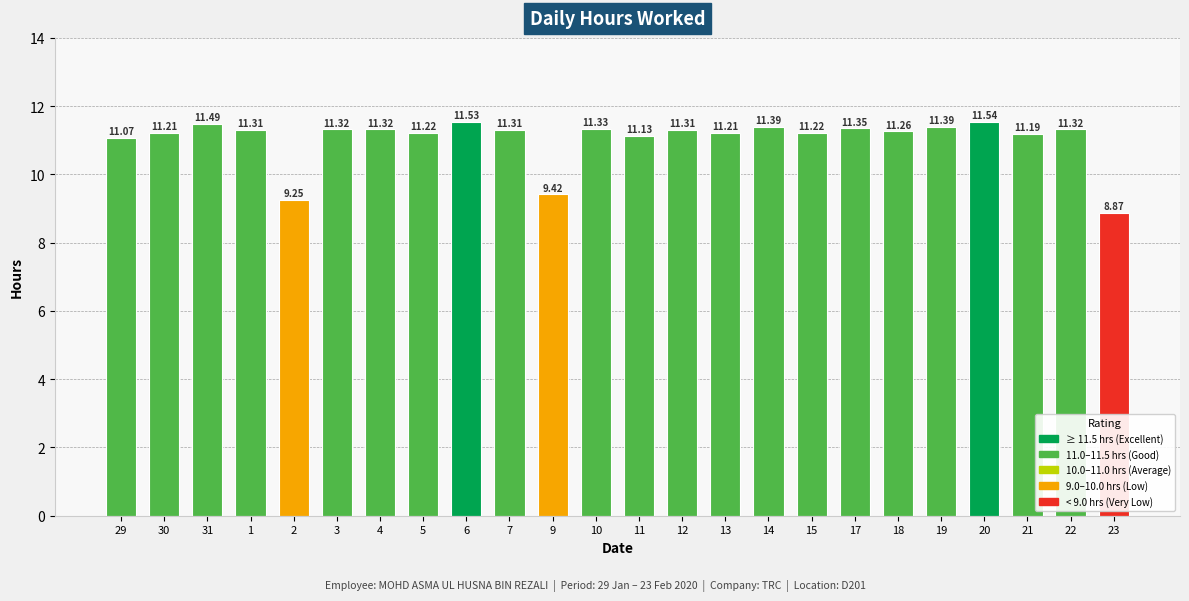

Which label corresponds to the smallest value in the chart?

23